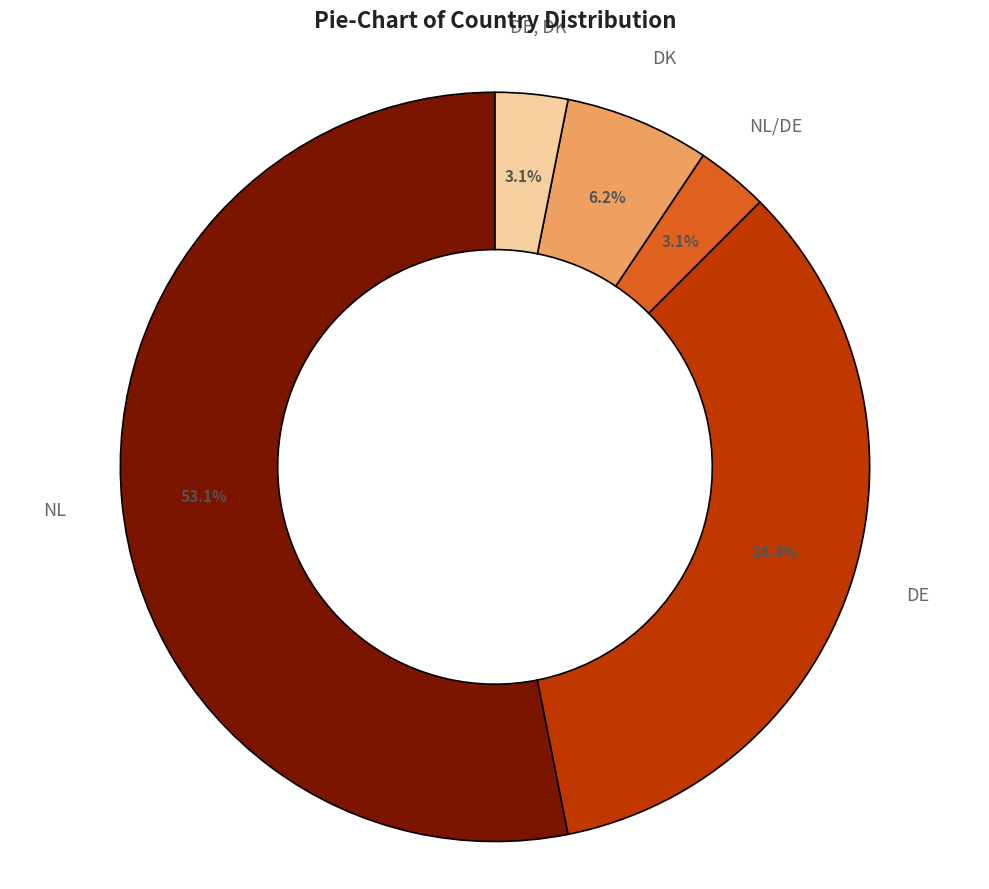

Count the number of slices in the pie.

5